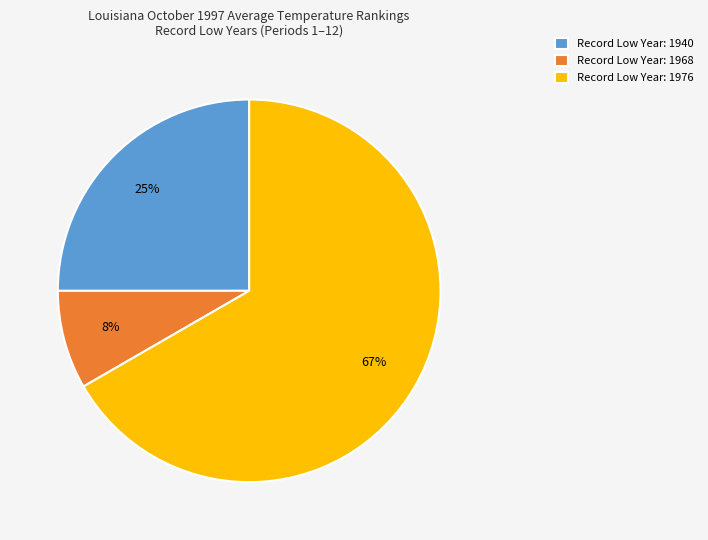

Is it true that Record Low Year: 1976 is 75% of the pie?

False